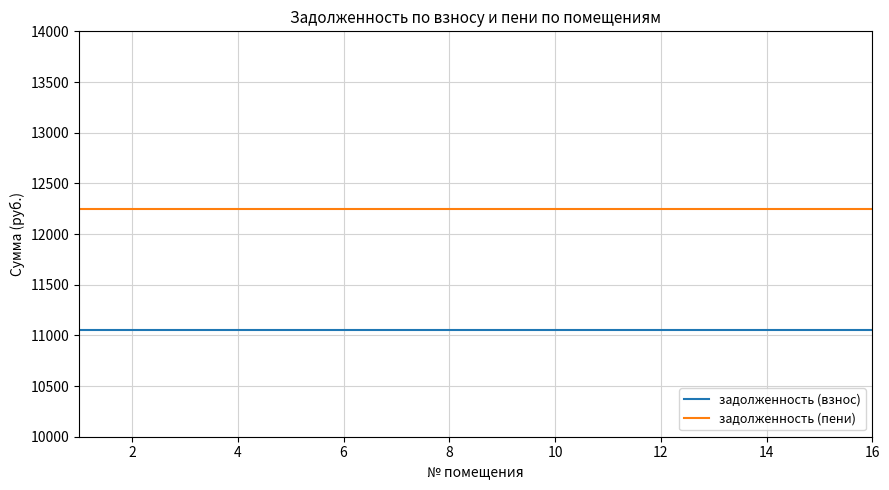

What is the smallest value displayed?

11050.5